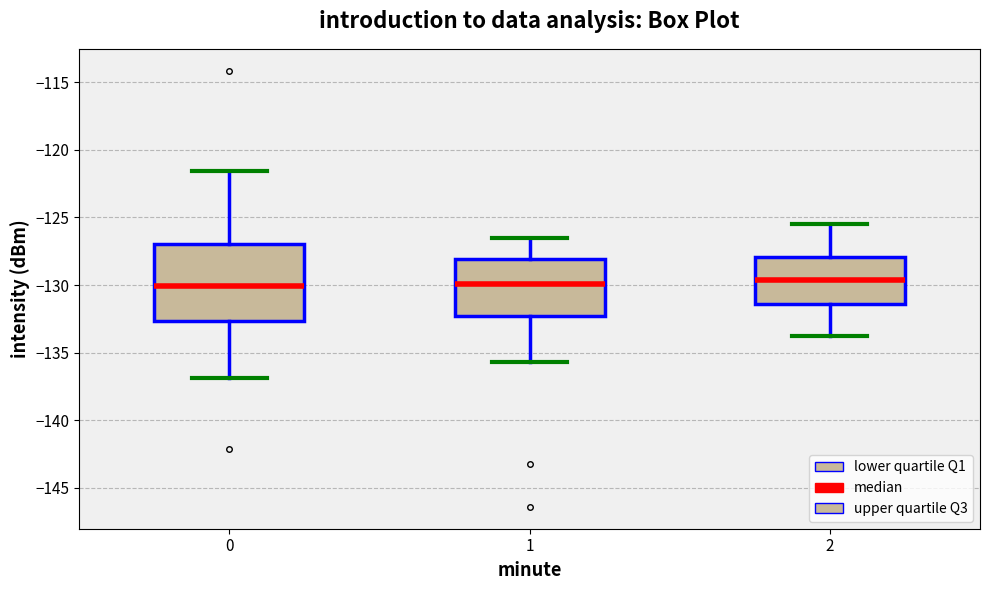

Reading left to right, read every box against the y-axis: the position of its median line, the range the box covers, and the ends of its whiskers. The values are not printed on the chart, so give them approximately, as read against the axis.

0: median -130.0, box -132.5 to -127.0, whiskers -137.0 to -121.5
1: median -130.0, box -132.5 to -128.0, whiskers -135.5 to -126.5
2: median -129.5, box -131.5 to -128.0, whiskers -134.0 to -125.5